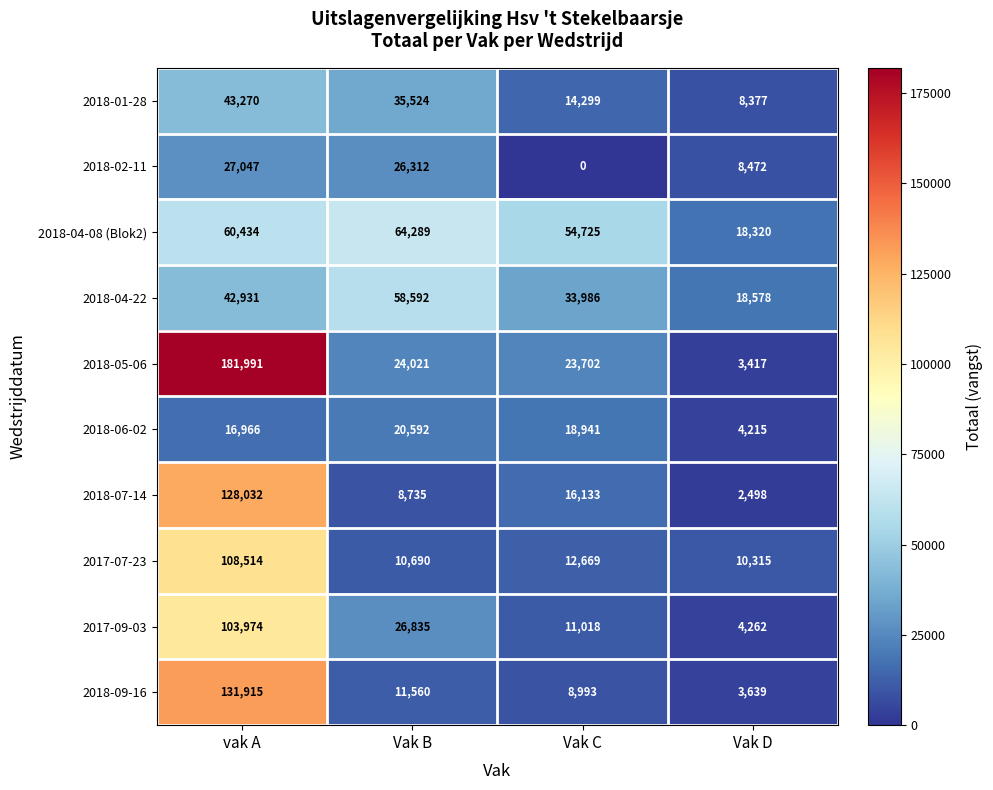

Which series has the widest spread of values?

2018-05-06